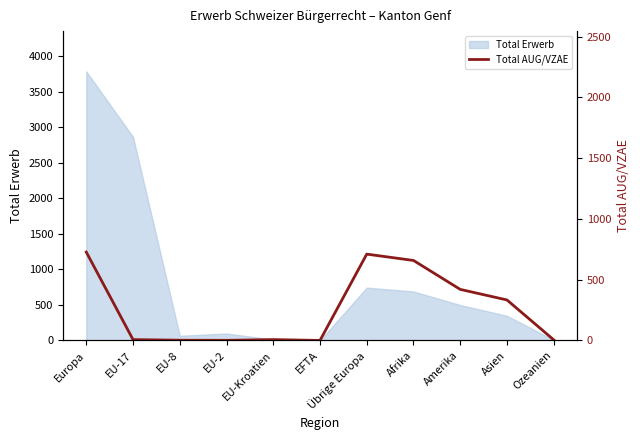

Is it true that Total Erwerb equals 744 at Übrige Europa?

True